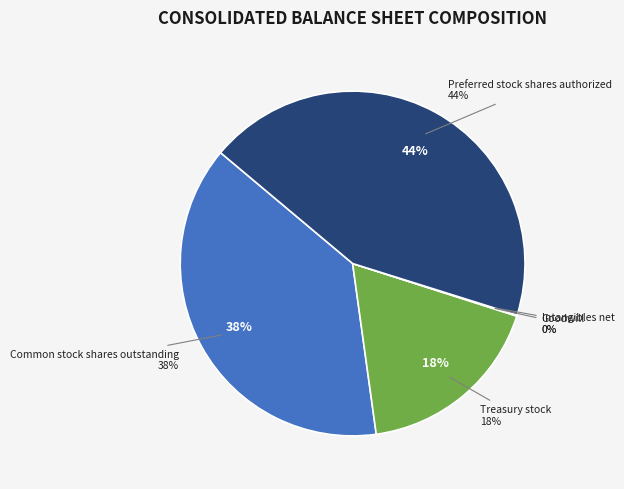

What percentage is the Treasury stock slice, to the nearest percent?

18%